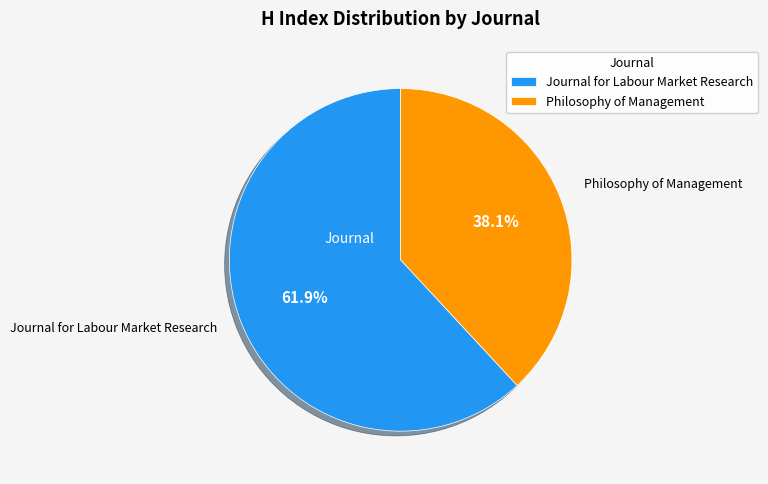

What percentage is NOT represented by Journal for Labour Market Research?

38.1%